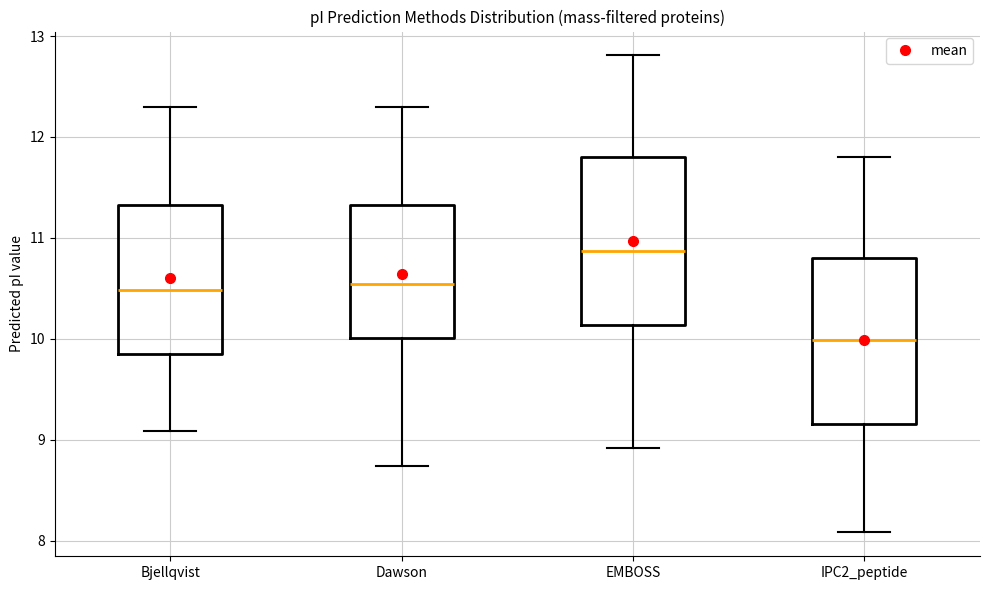

Reading left to right, read every box against the y-axis: the position of its median line, the range the box covers, and the ends of its whiskers. The values are not printed on the chart, so give them approximately, as read against the axis.

Bjellqvist: median 10.5, box 9.9 to 11.3, whiskers 9.1 to 12.3
Dawson: median 10.5, box 10.0 to 11.3, whiskers 8.7 to 12.3
EMBOSS: median 10.9, box 10.1 to 11.8, whiskers 8.9 to 12.8
IPC2_peptide: median 10.0, box 9.2 to 10.8, whiskers 8.1 to 11.8